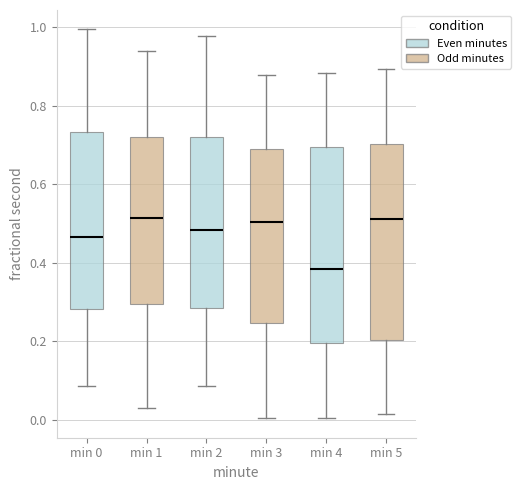

Where does the median line of the box for min 5 sit on the y-axis? The values are not printed on the chart, so give them approximately, as read against the axis.

0.52